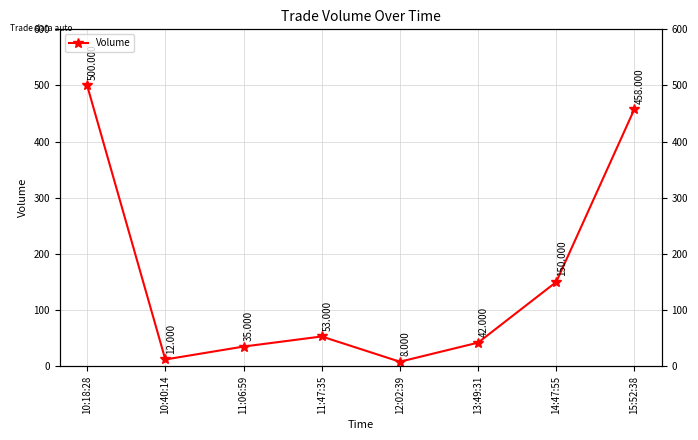

List the labels in order of value, smallest first.

12:02:39, 10:40:14, 11:06:59, 13:49:31, 11:47:35, 14:47:55, 15:52:38, 10:18:28